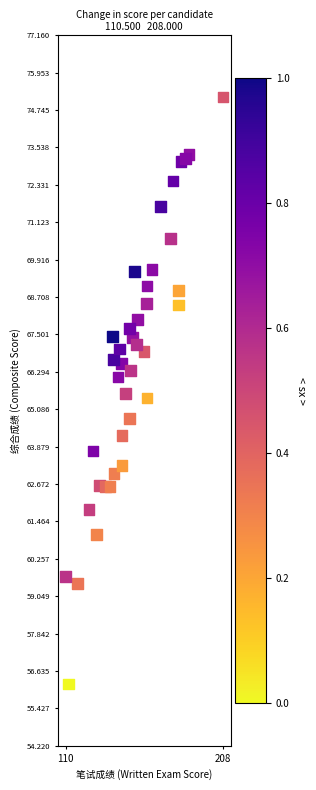

What is the range of Y values (max minus min)?

18.9